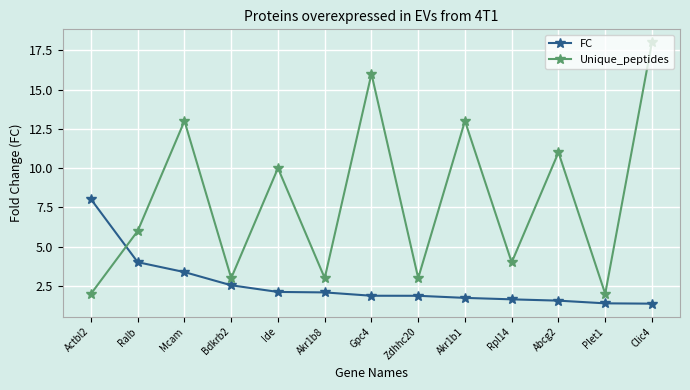

Where is Unique_peptides nearest to the value 10?

Ide